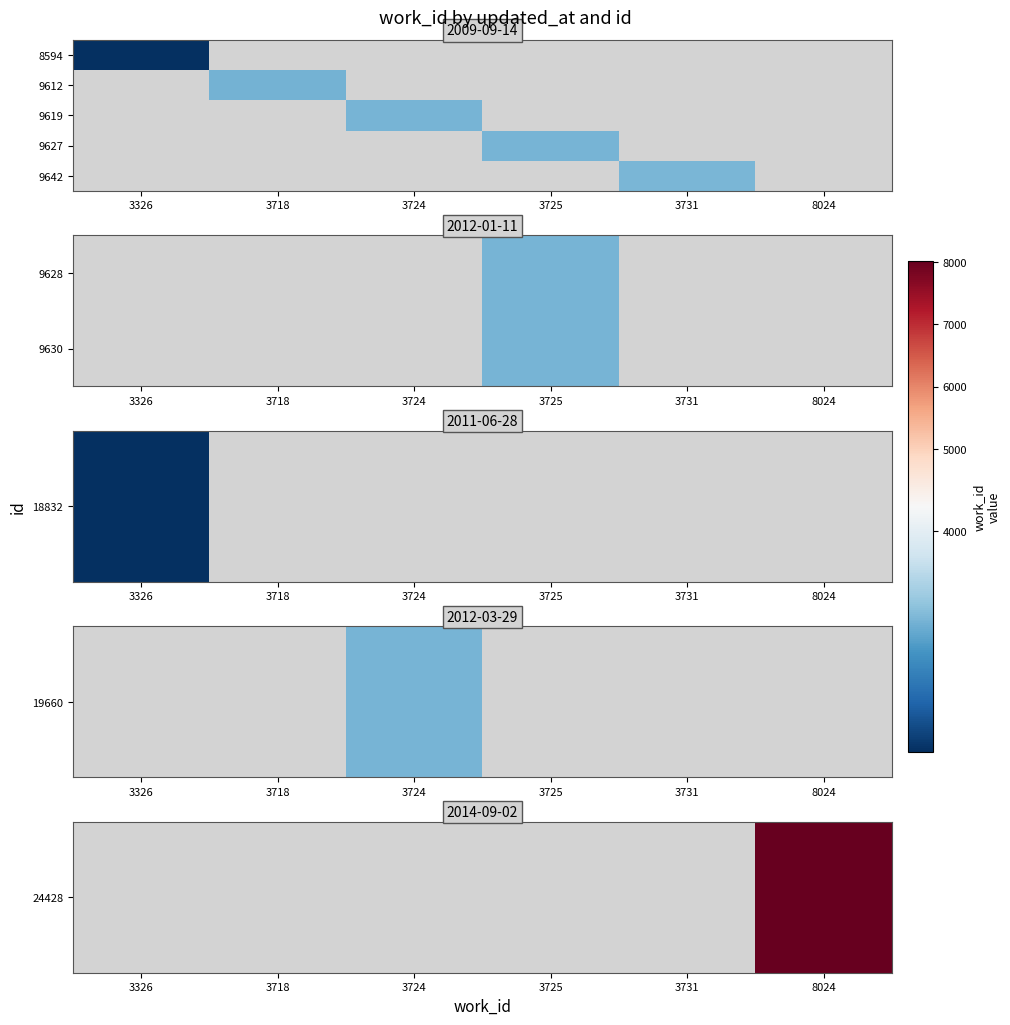

Is the value of 9630 at 3724 greater than the value of 9619 at 3725?

No